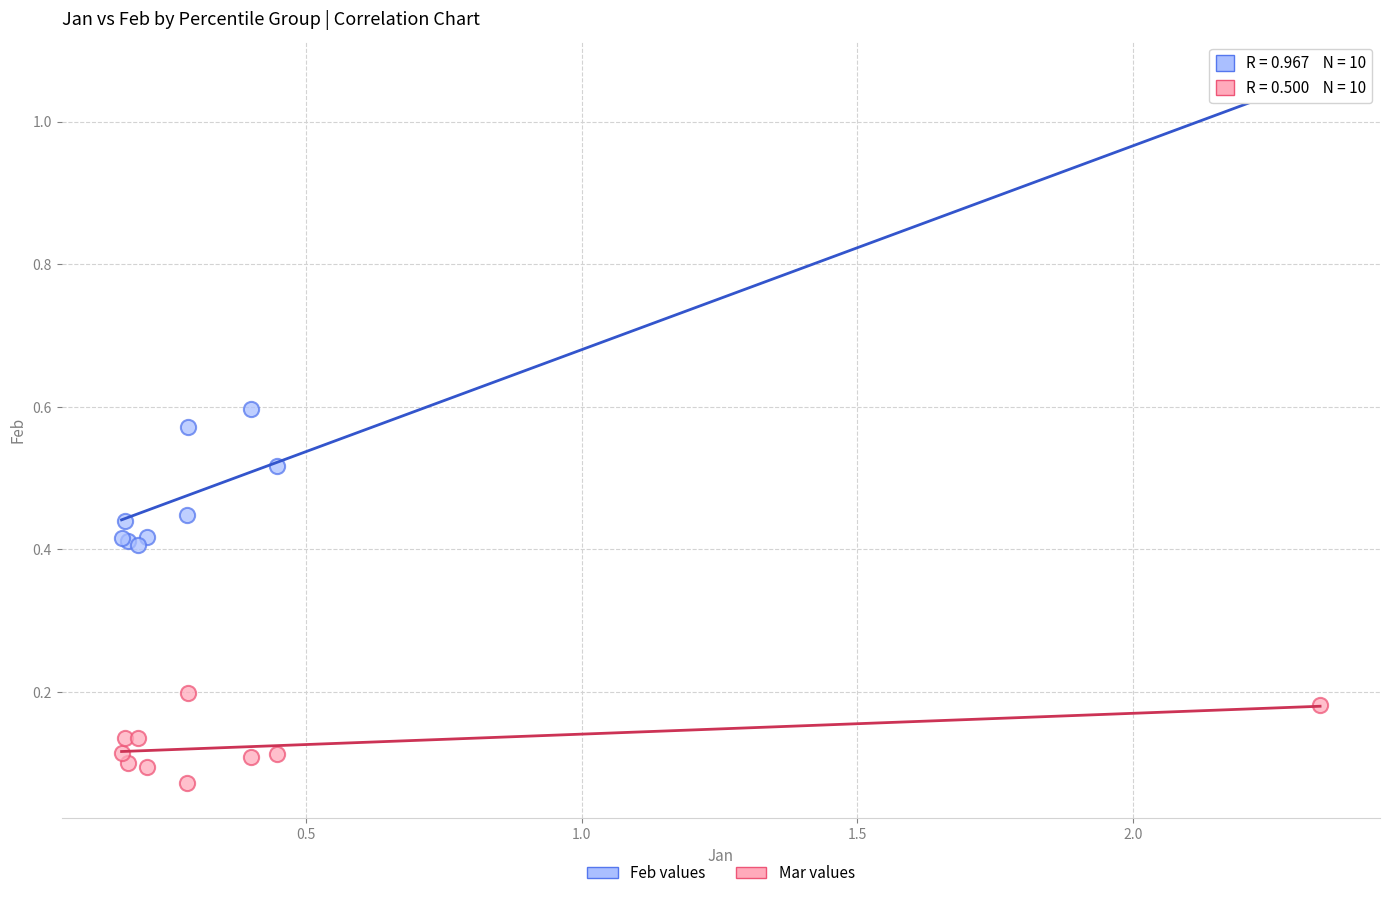

Which series contains the lowest Y value?

Mar values